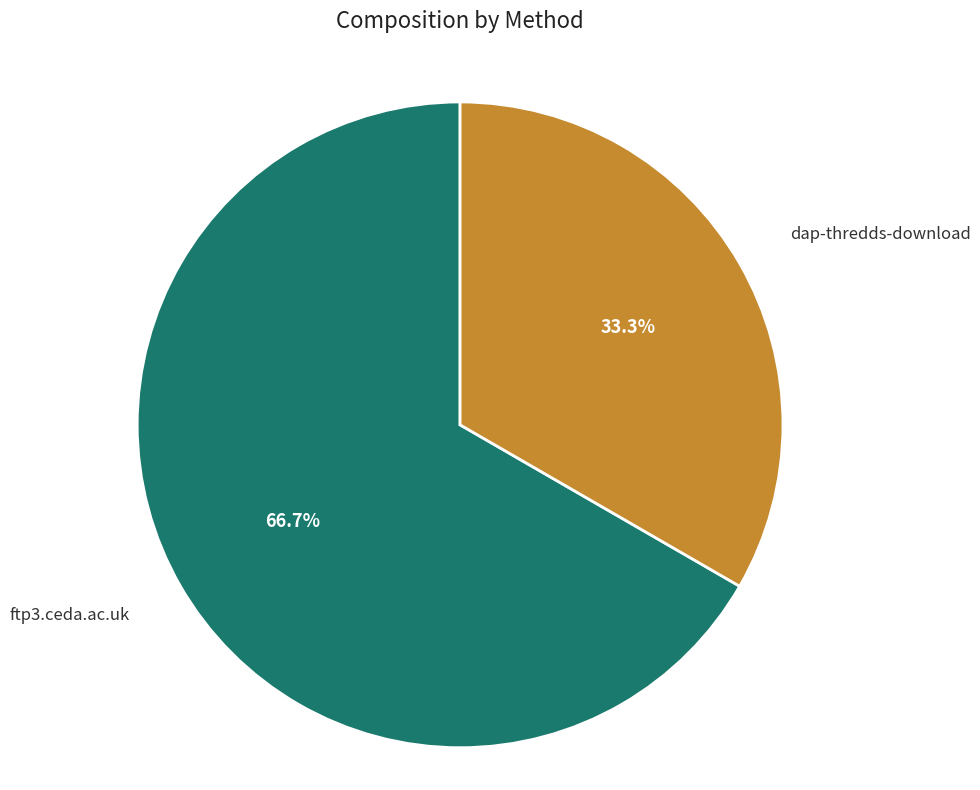

How many segments does this pie chart have?

2